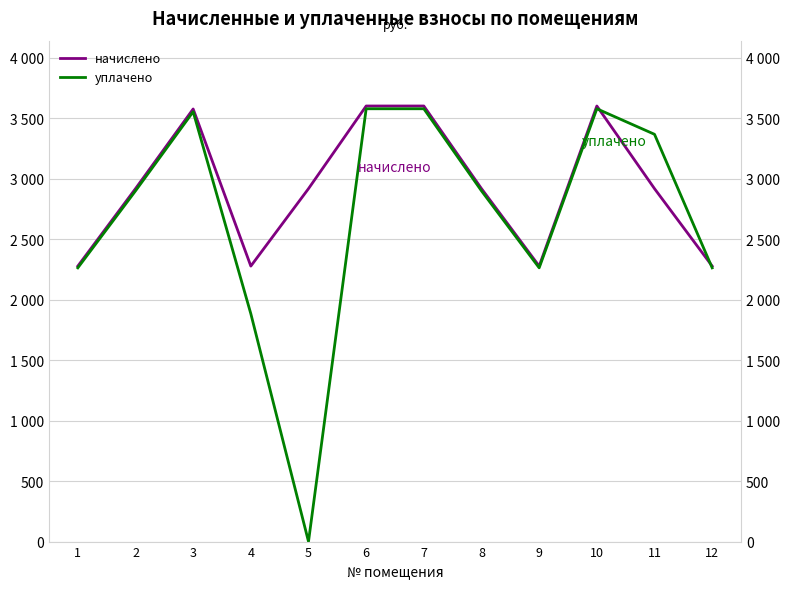

Between which two adjacent categories do уплачено and начислено first intersect?

10 and 11